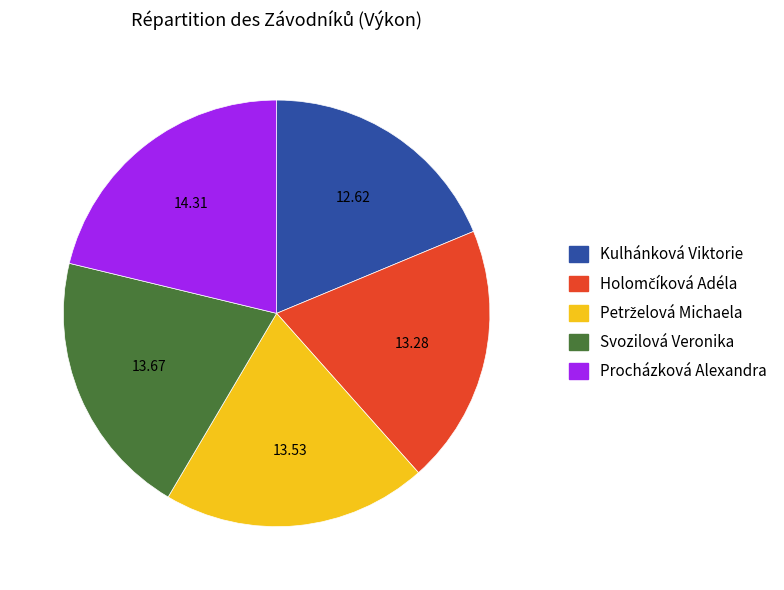

What is the largest slice in the pie chart?

Procházková Alexandra